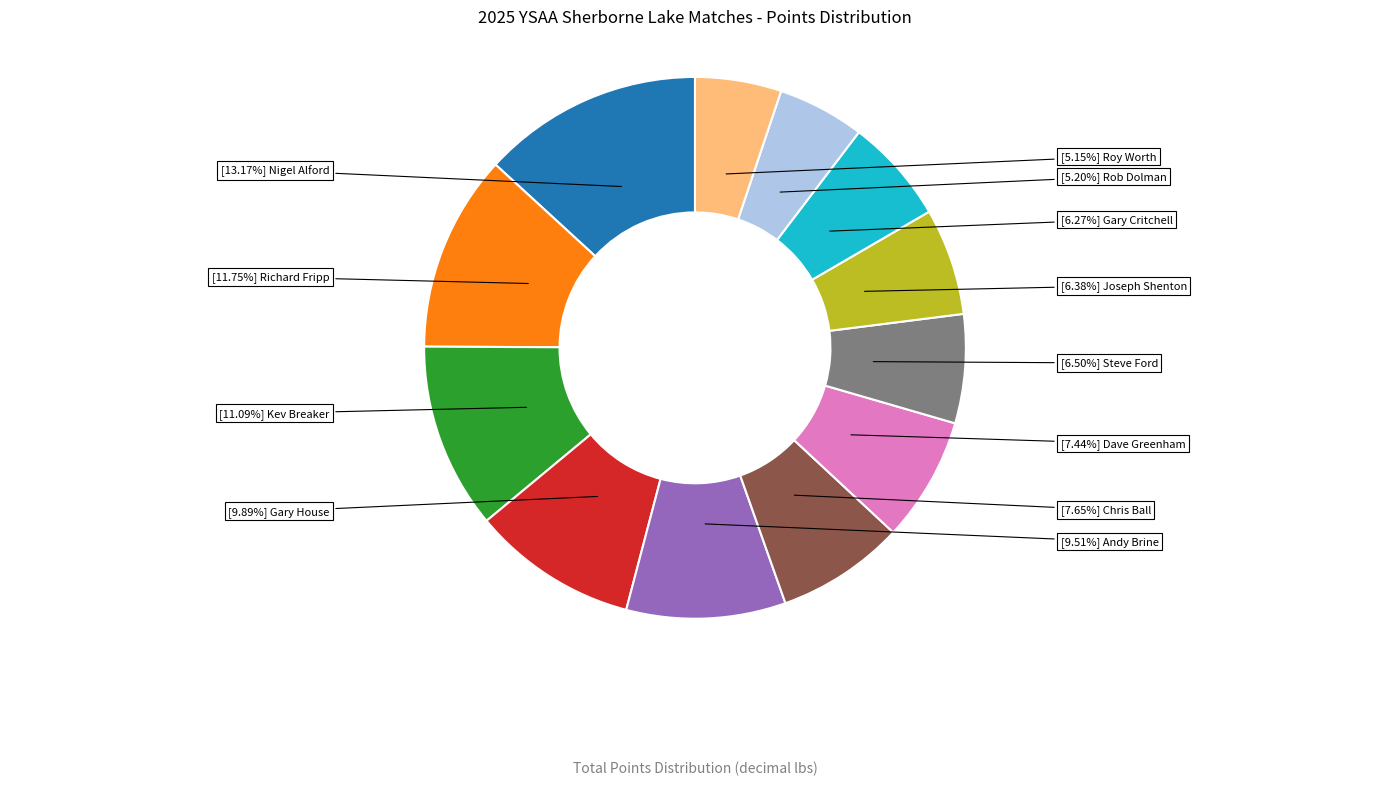

Is there a majority slice in this chart?

No